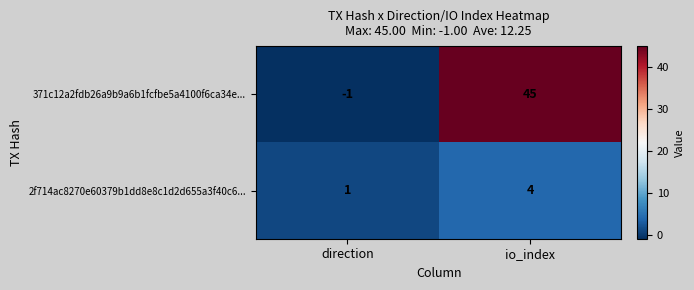

Is it true that 371c12a2fdb26a9b9a6b1fcfbe5a4100f6ca34e... equals 72 at io_index?

False